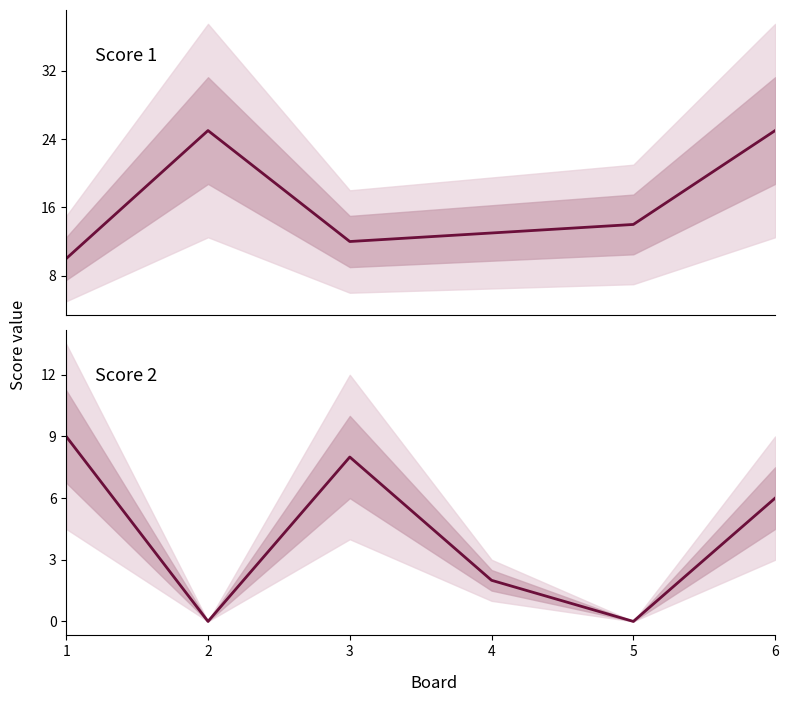

How many values in the Score 2 series are below 6?

3